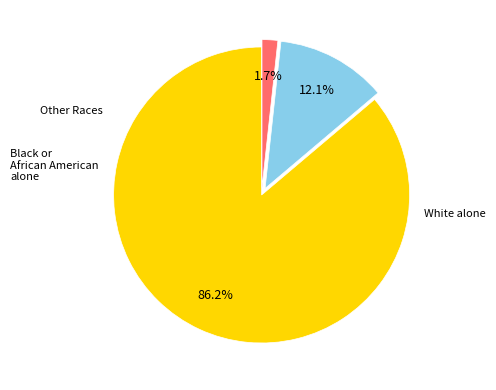

Is there a majority slice in this chart?

Yes